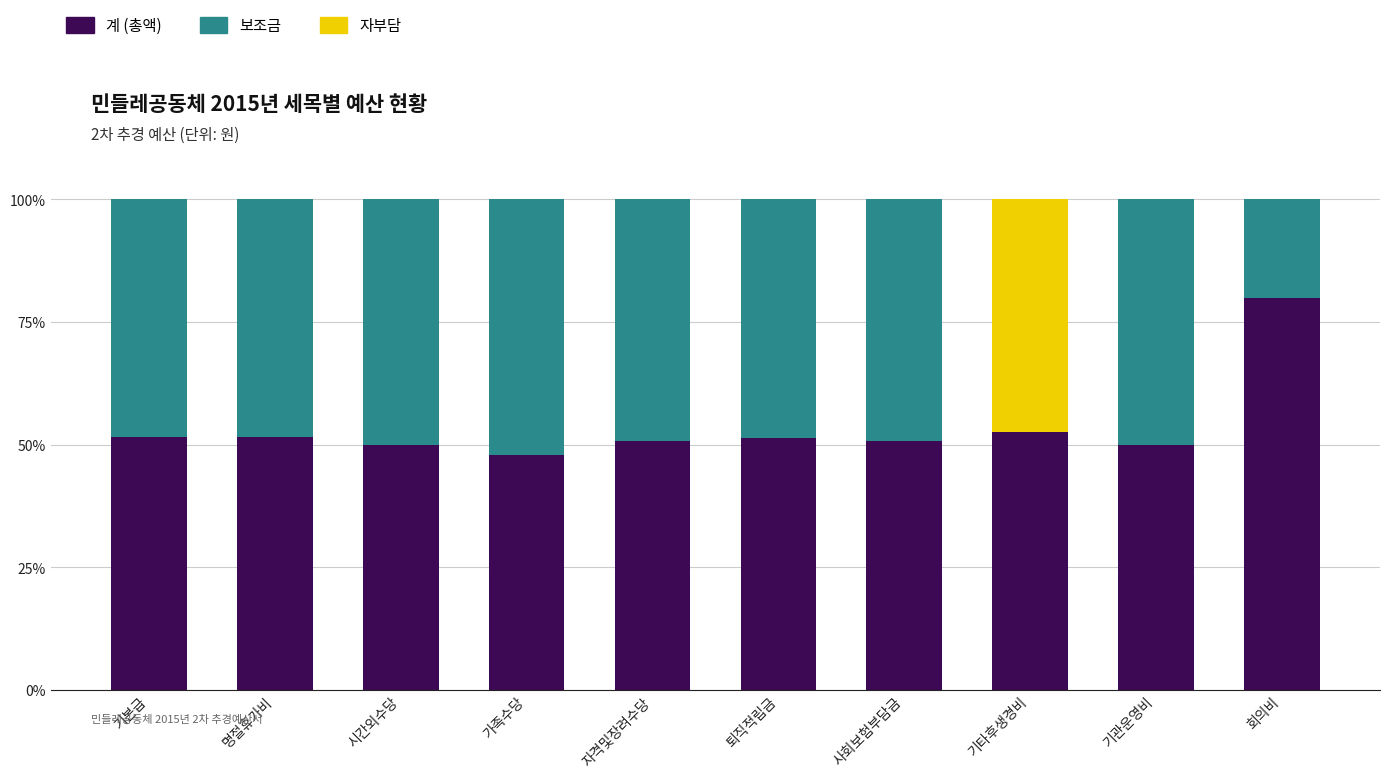

Is it true that 계 (총액) equals 51.4 at 퇴직적립금?

True